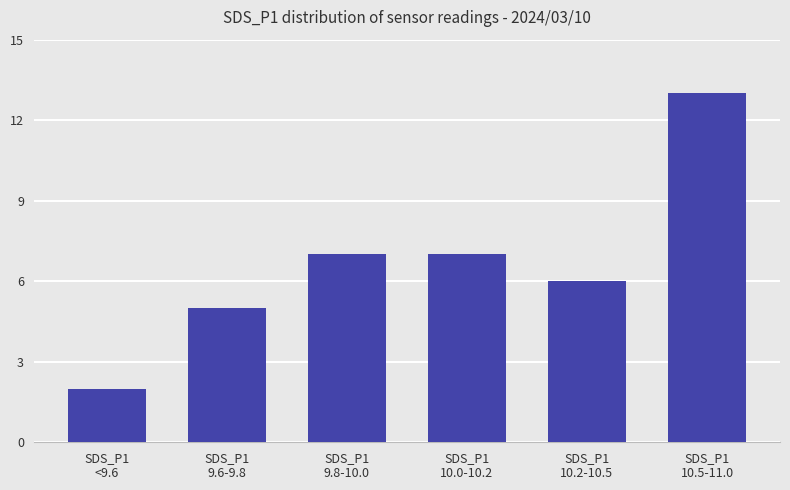

True or false: the data shows 5 at SDS_P1
9.6-9.8.

True